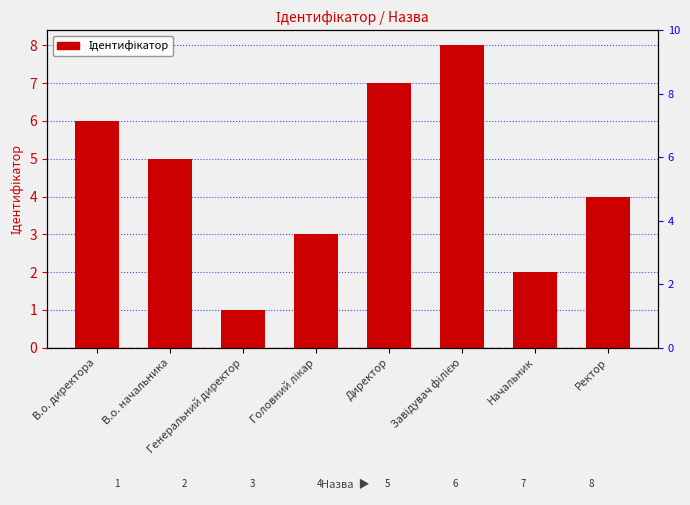

True or false: the data shows 8 at Завідувач філією.

True